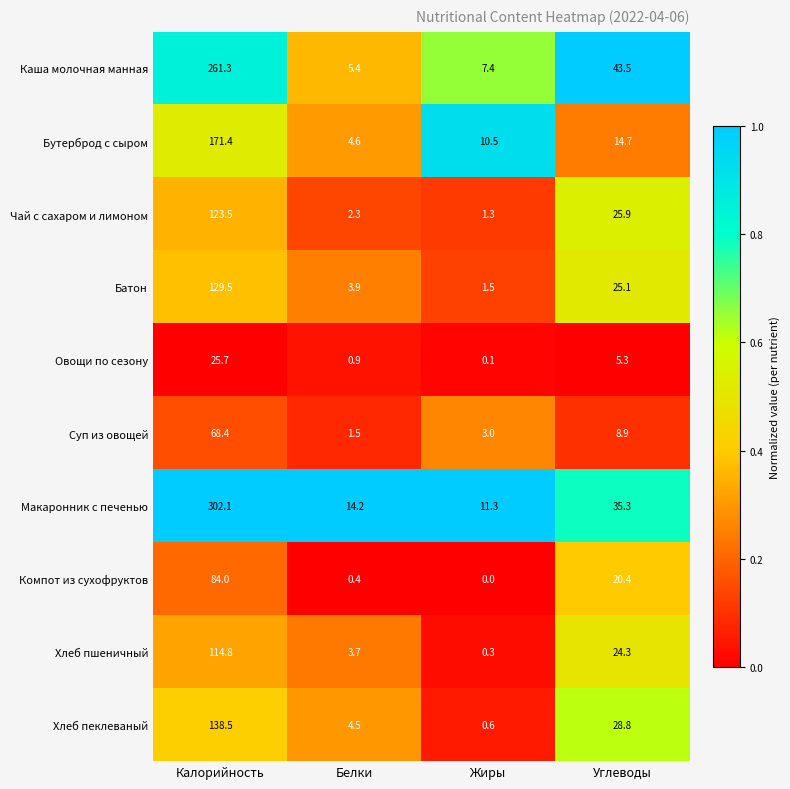

What is the difference between the highest and lowest values at Углеводы?

38.2